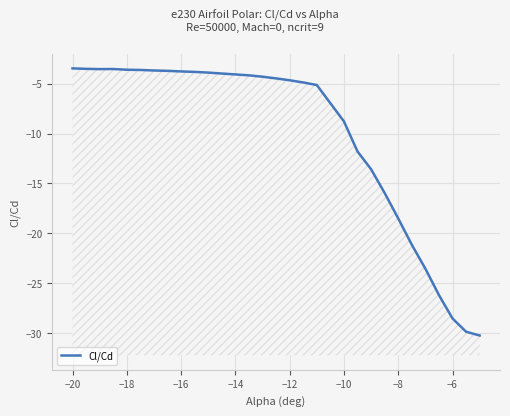

The chart shows a value of -49.9 at 29. True or false?

False